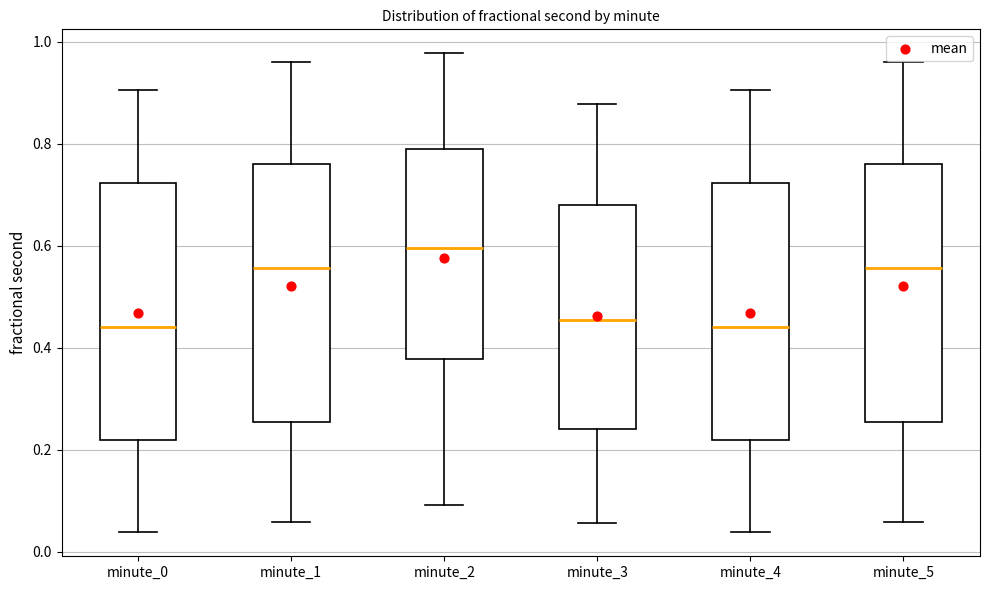

Reading left to right, read every box against the y-axis: the position of its median line, the range the box covers, and the ends of its whiskers. The values are not printed on the chart, so give them approximately, as read against the axis.

minute_0: median 0.44, box 0.22 to 0.72, whiskers 0.04 to 0.90
minute_1: median 0.56, box 0.26 to 0.76, whiskers 0.06 to 0.96
minute_2: median 0.60, box 0.38 to 0.80, whiskers 0.10 to 0.98
minute_3: median 0.46, box 0.24 to 0.68, whiskers 0.06 to 0.88
minute_4: median 0.44, box 0.22 to 0.72, whiskers 0.04 to 0.90
minute_5: median 0.56, box 0.26 to 0.76, whiskers 0.06 to 0.96